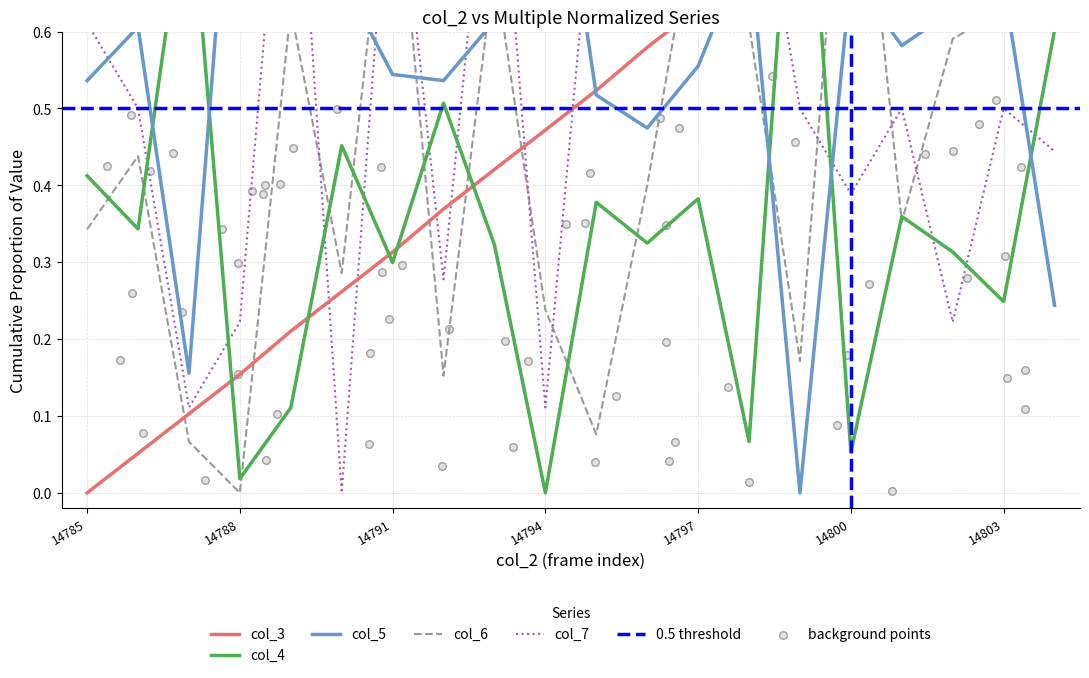

Which series has the largest total across all categories?

col_5